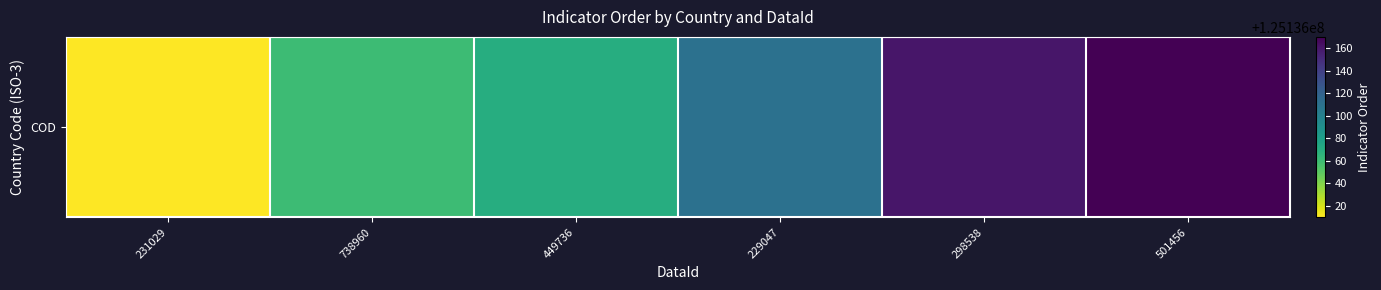

What is the difference between the maximum and minimum values?

160